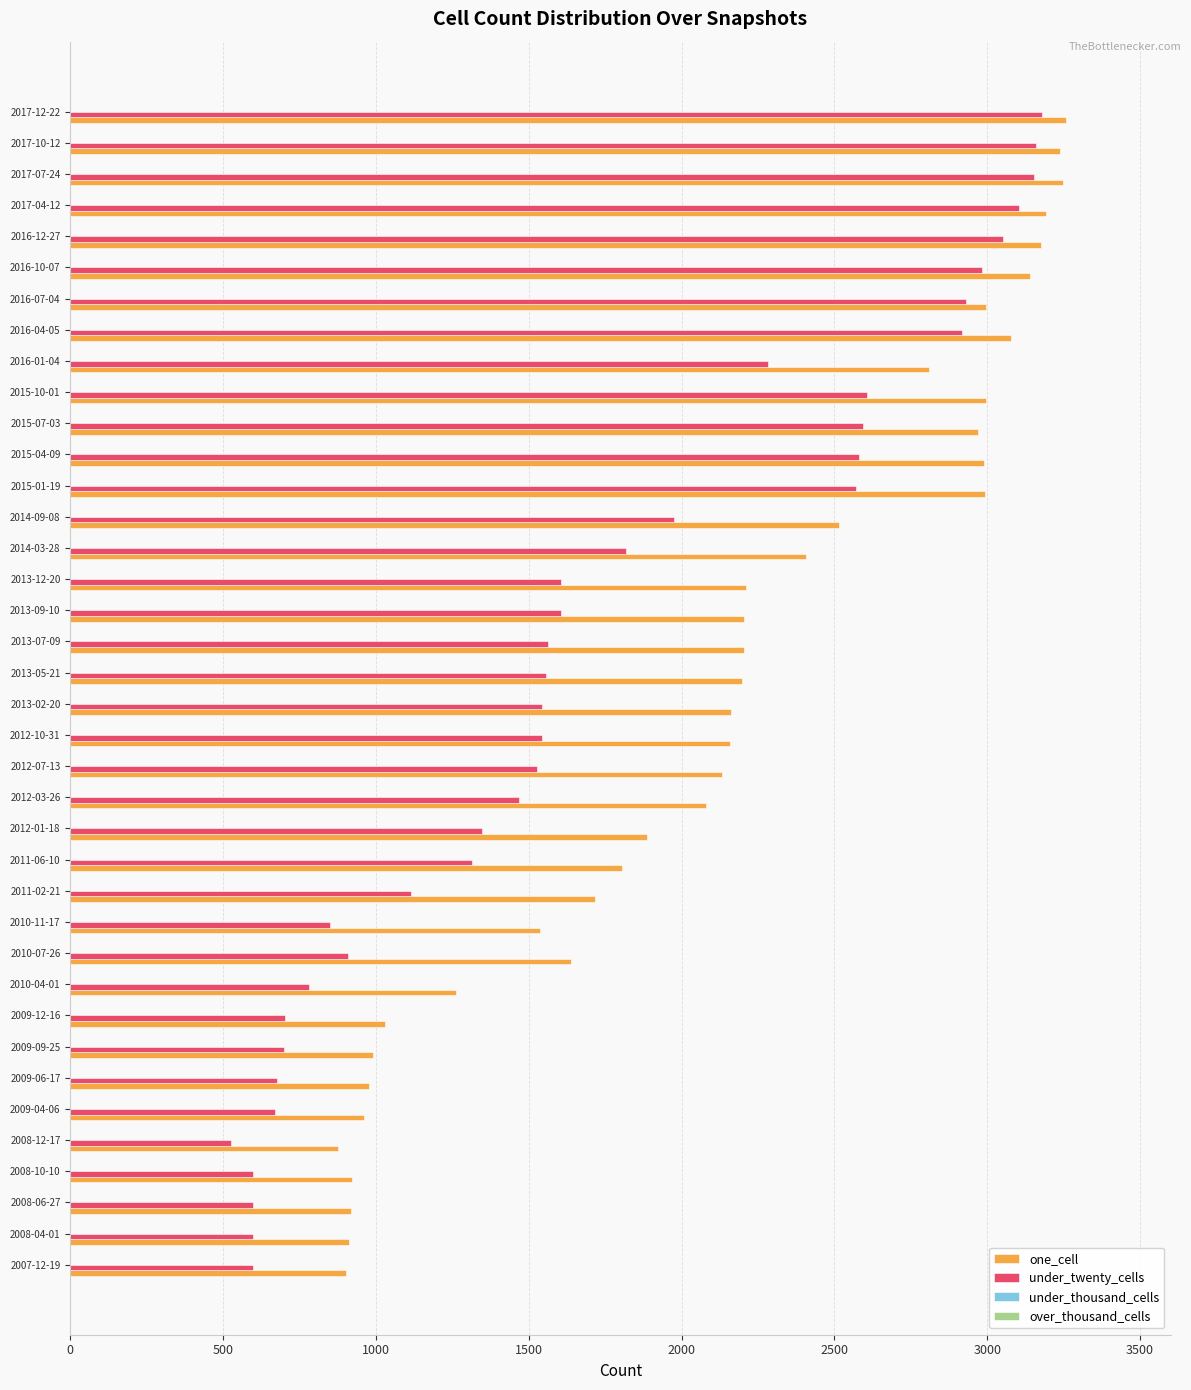

What is the spread (max minus min) of values at 2016-04-05?

160